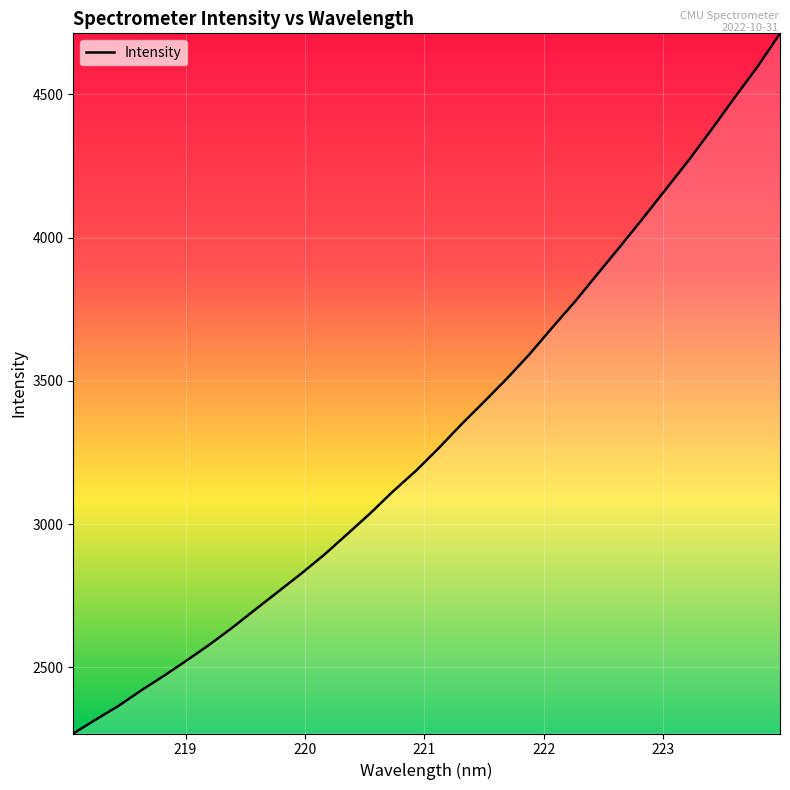

What is the smallest value displayed?

2268.9